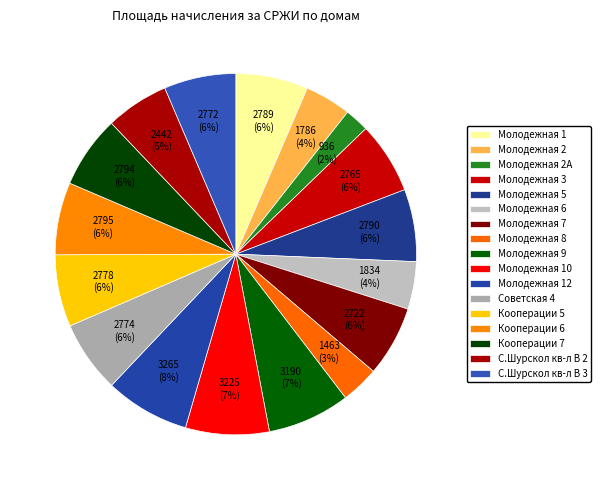

Combined, do Кооперации 5 and Молодежная 6 account for over 50%?

No